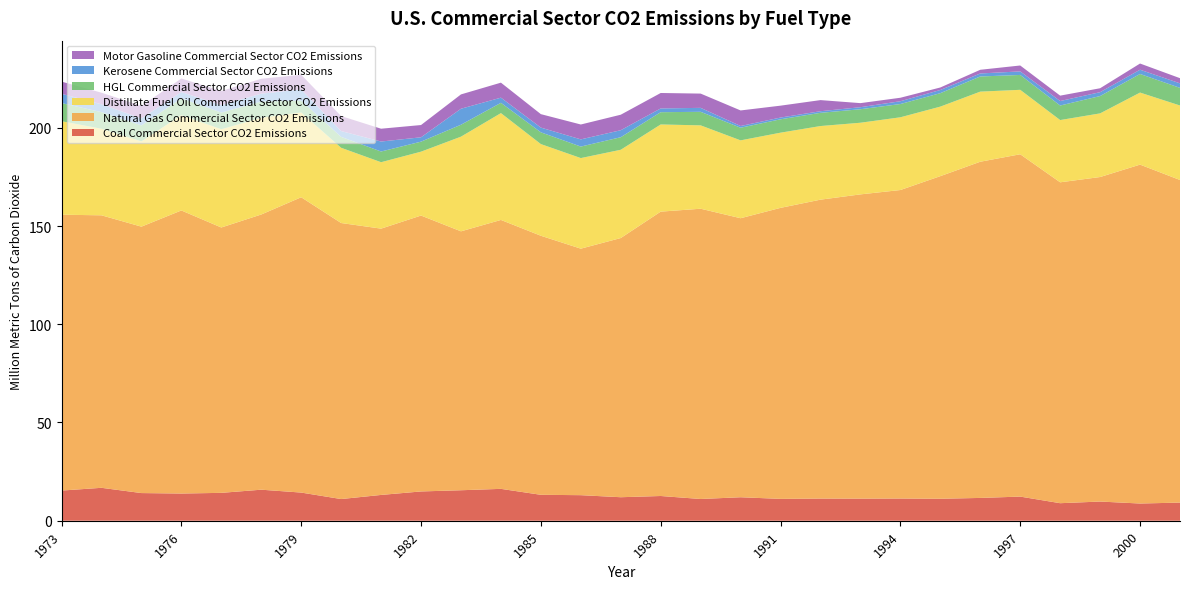

Reading left to right, transcribe all the data shown in this chart.

Coal Commercial Sector CO2 Emissions: 15.4	16.8	14.1	13.8	14.2	15.8	14.3	11.0	13.1	14.9	15.5	16.2	13.2	13.0	12.0	12.6	11.1	12.0	11.1	11.3	11.3	11.3	11.2	11.6	12.3	8.9	9.8	8.8	9.2
Natural Gas Commercial Sector CO2 Emissions: 140.4	138.7	135.6	144.1	135.1	140.1	150.3	140.5	135.5	140.4	131.8	136.9	131.9	125.5	131.9	144.7	147.7	142.0	148.1	152.1	154.9	157.0	164.2	171.1	174.2	163.3	165.2	172.5	164.2
Distillate Fuel Oil Commercial Sector CO2 Emissions: 47.6	44.1	43.4	48.5	50.0	49.2	43.2	38.3	33.8	32.5	48.2	54.4	46.7	46.1	44.9	44.4	42.4	39.6	38.3	37.5	36.5	37.0	35.4	35.7	32.8	31.7	32.4	36.7	37.9
HGL Commercial Sector CO2 Emissions: 9.2	8.5	8.2	8.6	8.5	8.3	6.0	5.5	5.5	5.1	6.1	5.2	6.0	5.9	6.4	6.2	6.9	6.4	6.8	6.7	6.9	6.8	6.8	7.7	7.6	7.4	8.8	9.5	9.0
Kerosene Commercial Sector CO2 Emissions: 4.7	4.0	3.6	3.2	3.8	4.0	5.7	3.0	5.1	2.2	8.1	2.6	2.4	3.7	3.6	1.9	2.0	0.9	0.9	0.8	1.0	1.4	1.6	1.5	1.8	2.3	2.0	2.2	2.3
Motor Gasoline Commercial Sector CO2 Emissions: 6.2	5.9	6.3	6.9	7.2	7.6	7.4	7.6	6.5	6.2	7.3	7.6	6.8	7.6	7.9	7.9	7.3	7.9	6.1	5.7	2.1	1.8	1.3	1.9	3.0	2.7	2.0	3.1	2.6